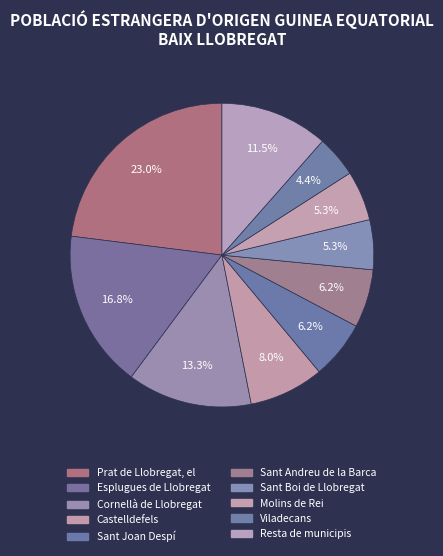

To the nearest percent, what is the difference between the largest and smallest slice percentages?

19%